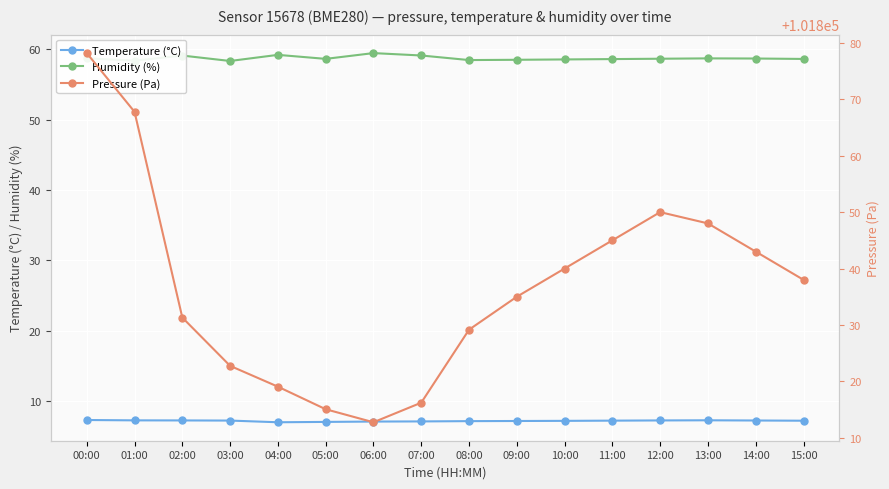

The Pressure (Pa) series shows 60475.1 at 12:00. True or false?

False